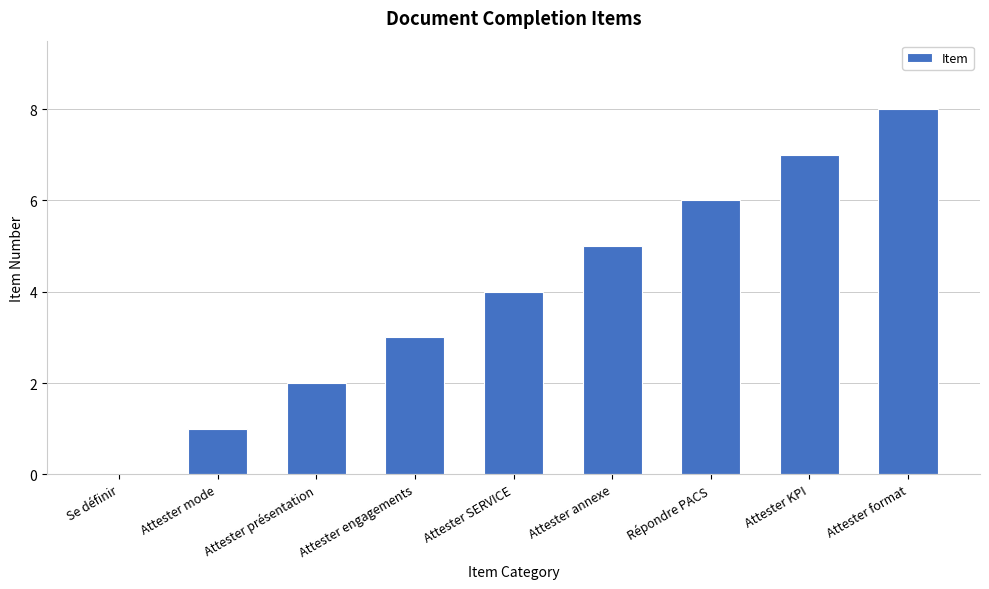

Which label corresponds to the largest value in the chart?

Attester format